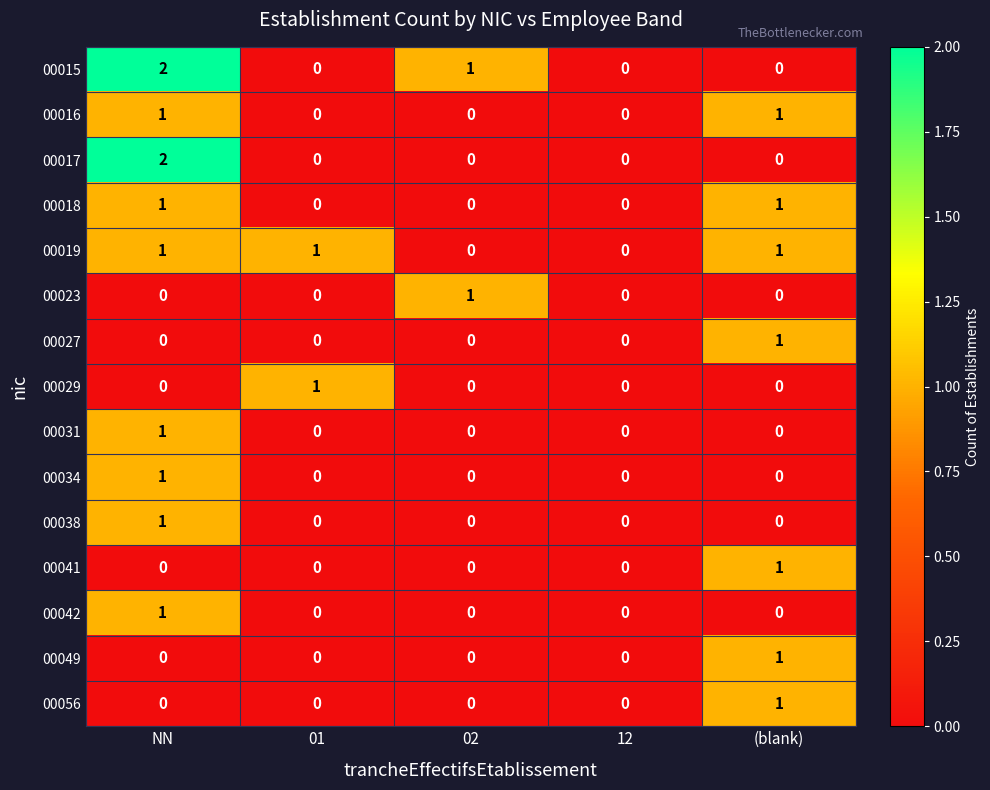

Which category has the highest value in the 00034 series?

NN